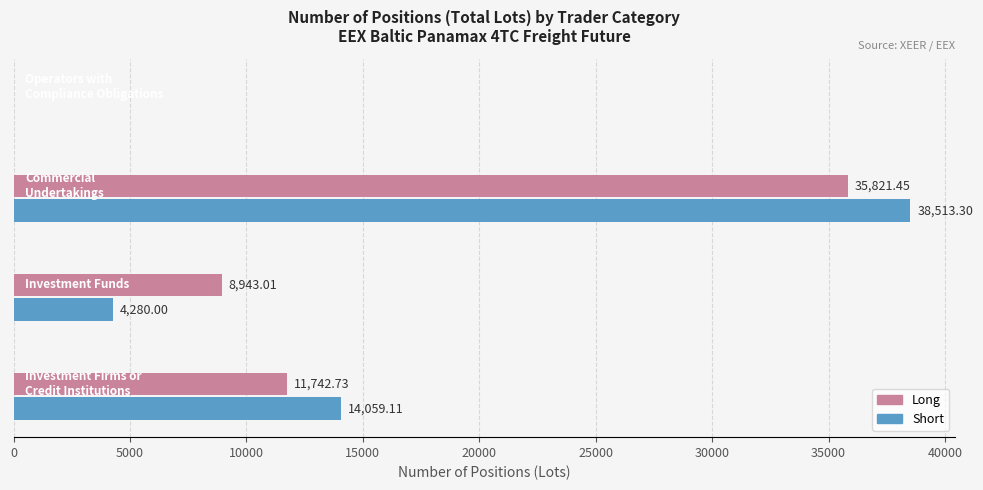

Which series has the largest total across all categories?

Short